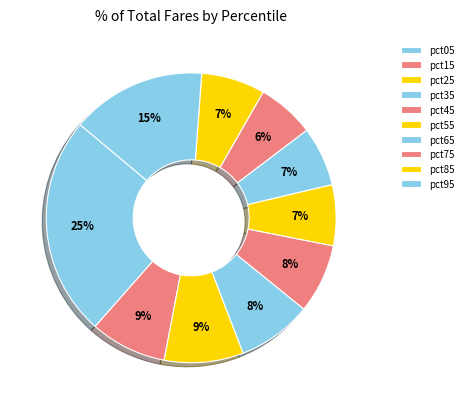

To the nearest percent, what portion does pct25 represent?

9%